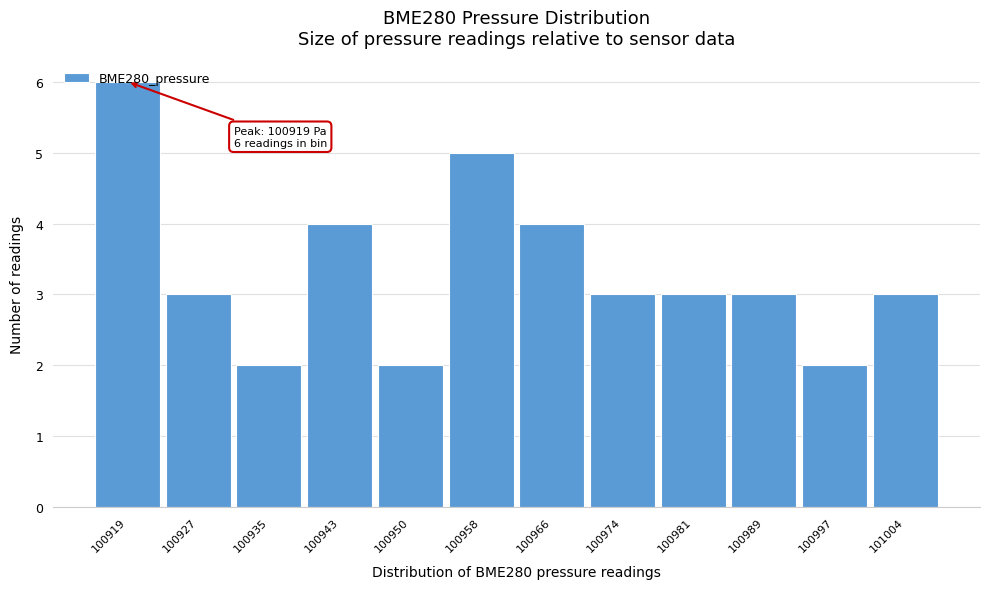

Which range on the x-axis has the tallest bar?

100916 to 100924